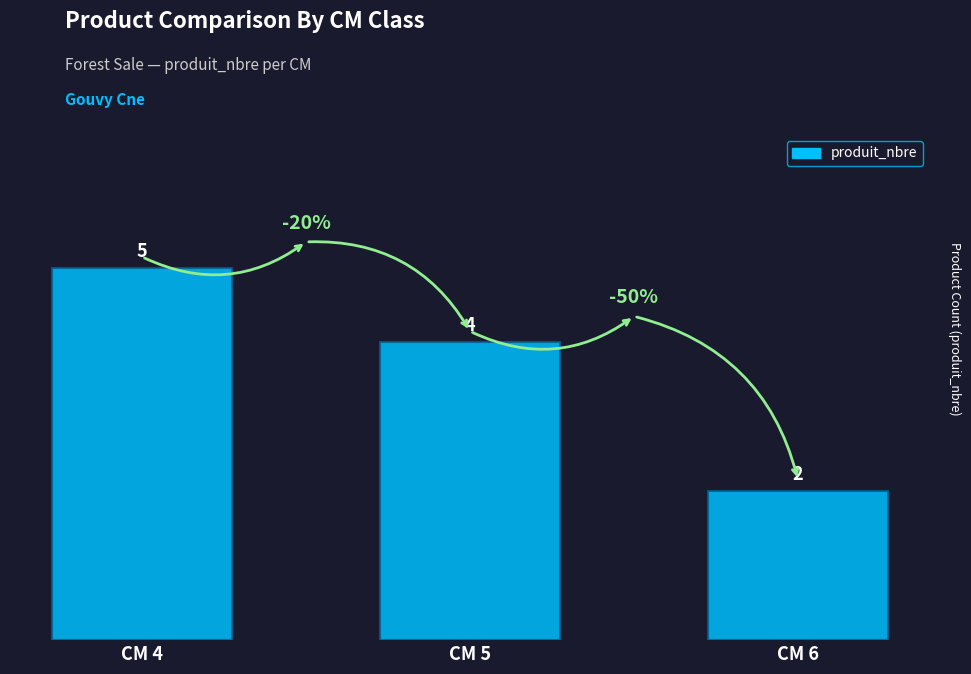

The value at CM 6 is 2. True or false?

True